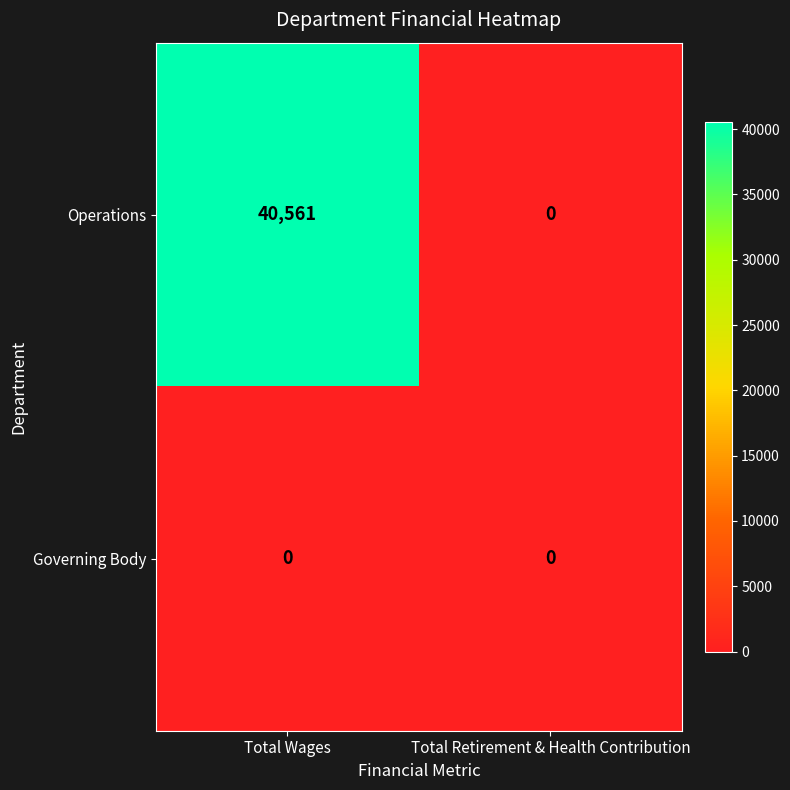

Rank the series by their maximum value, from lowest to highest.

Governing Body, Operations